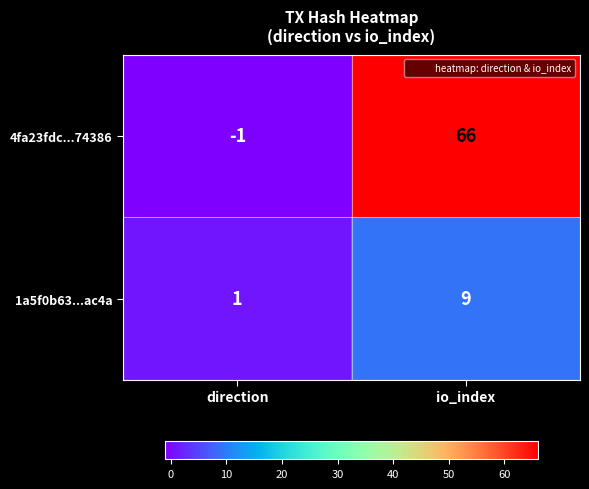

Is the value of 1a5f0b63...ac4a at io_index greater than the value of 4fa23fdc...74386 at io_index?

No